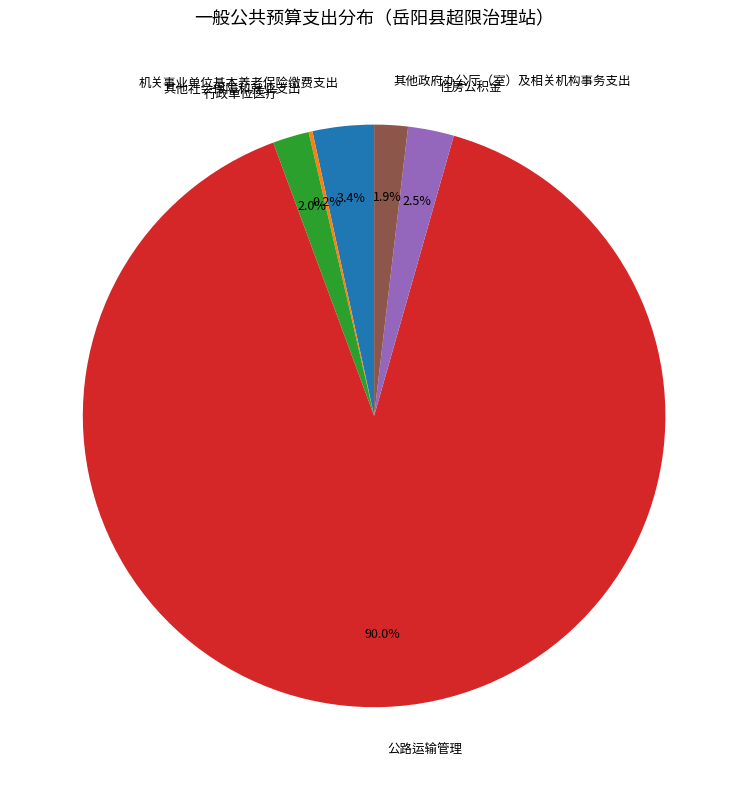

Approximately how many times larger is the value at 行政单位医疗 compared to 机关事业单位基本养老保险缴费支出?

0.6